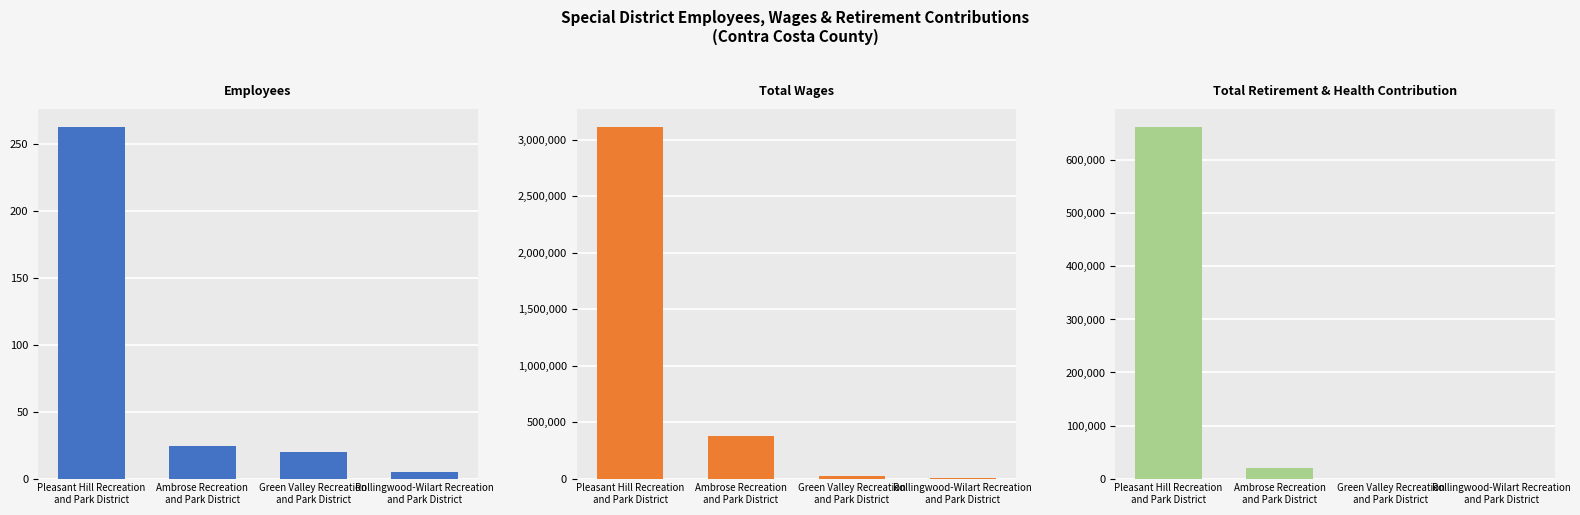

Rank the series by their average value, from lowest to highest.

Employees, Total Retirement & Health Contribution, Total Wages